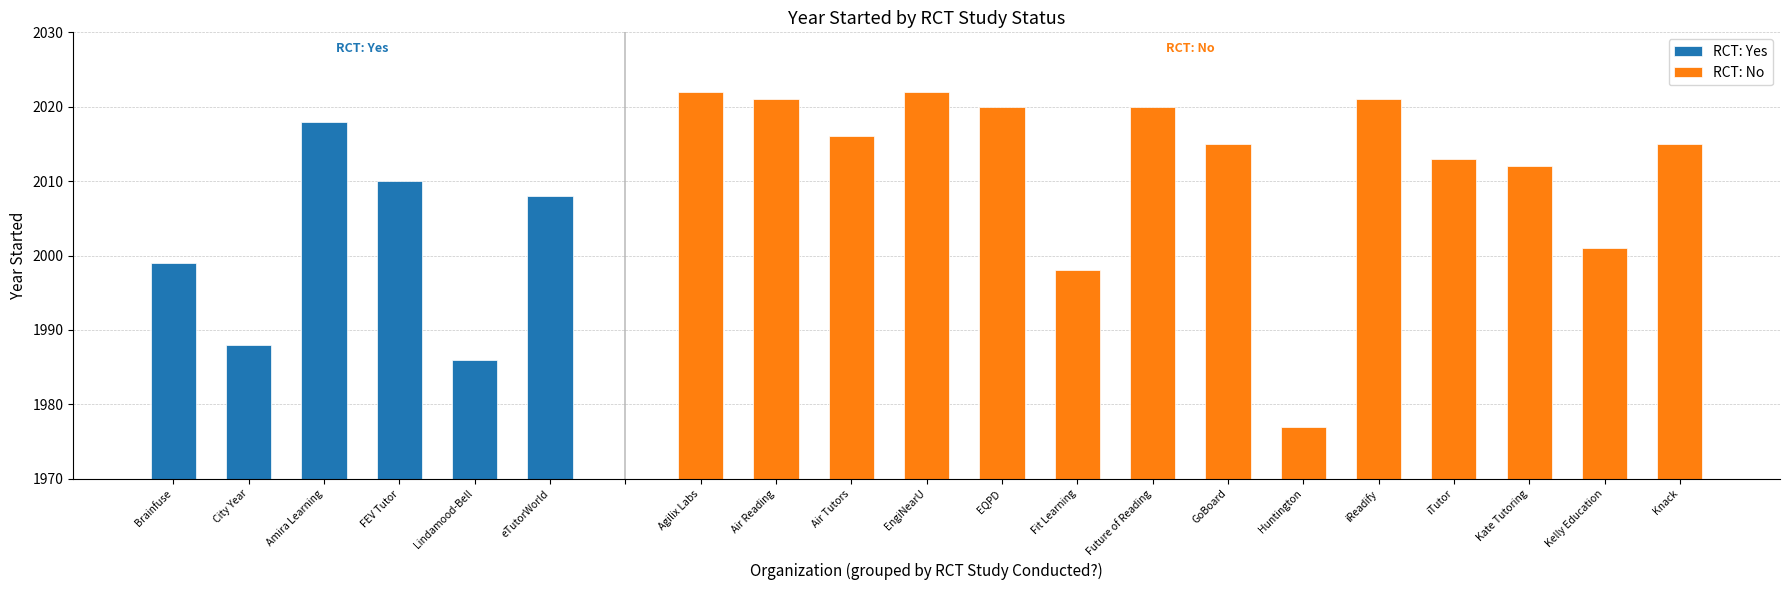

At which label is RCT: Yes closest to 2002?

Brainfuse